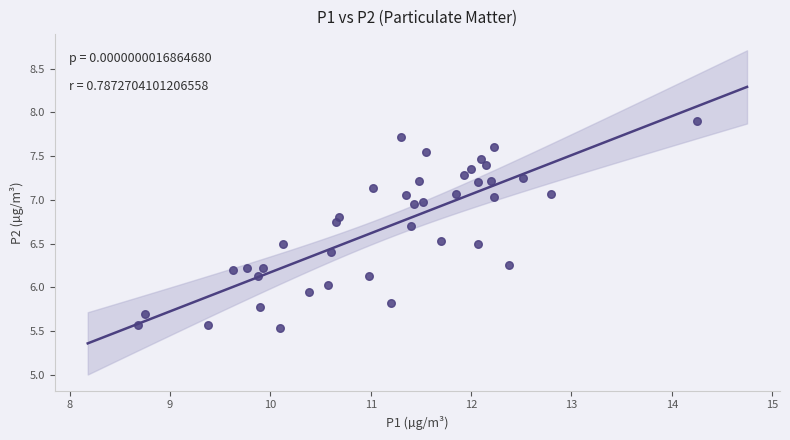

What is the range of X values (max minus min)?

5.6